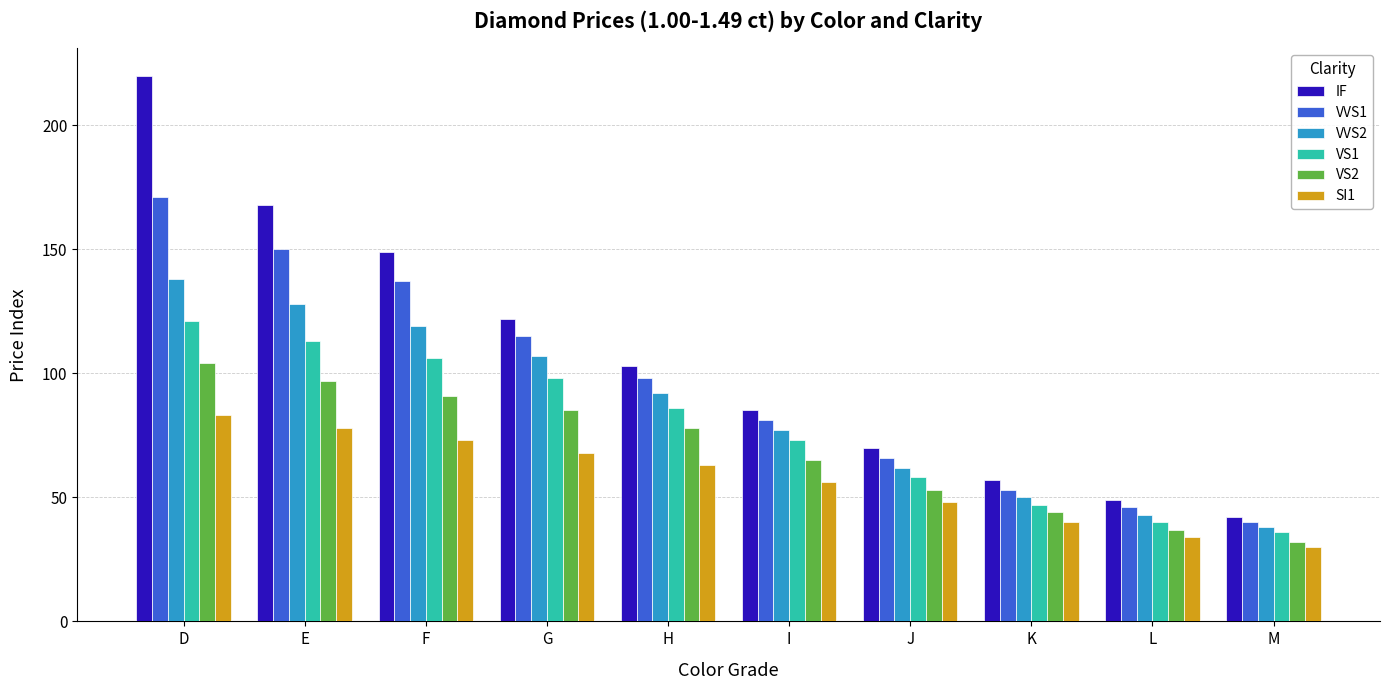

What are all the series names shown in the legend?

IF, VVS1, VVS2, VS1, VS2, SI1